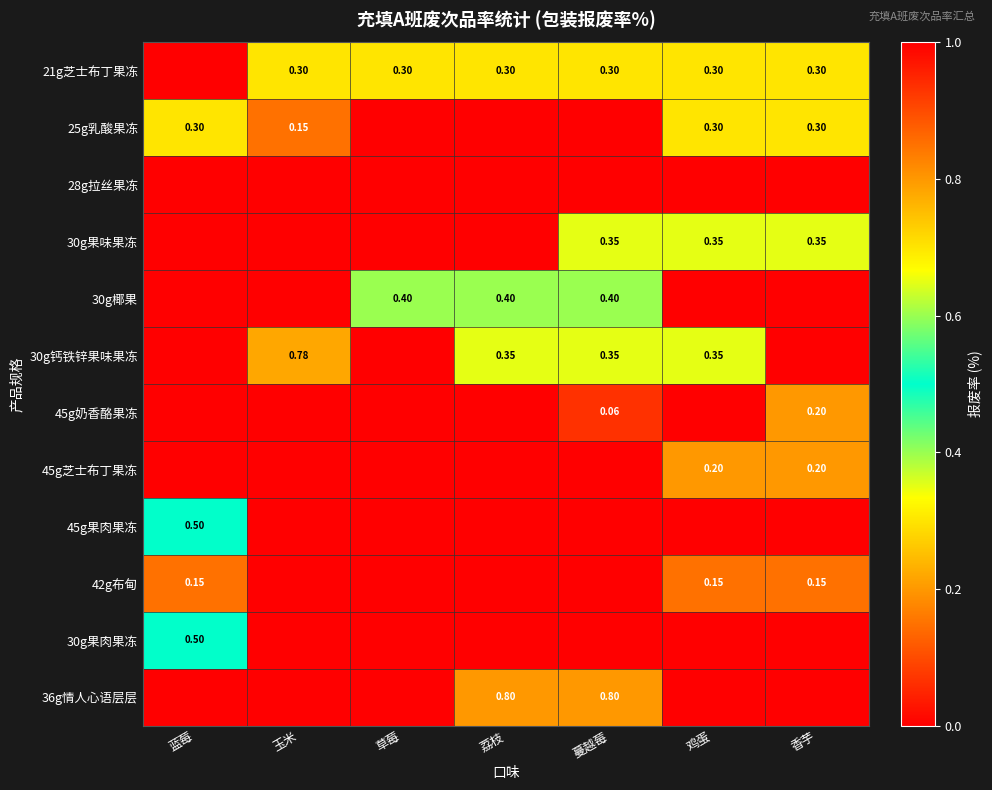

Which series has the largest total across all categories?

30g钙铁锌果味果冻